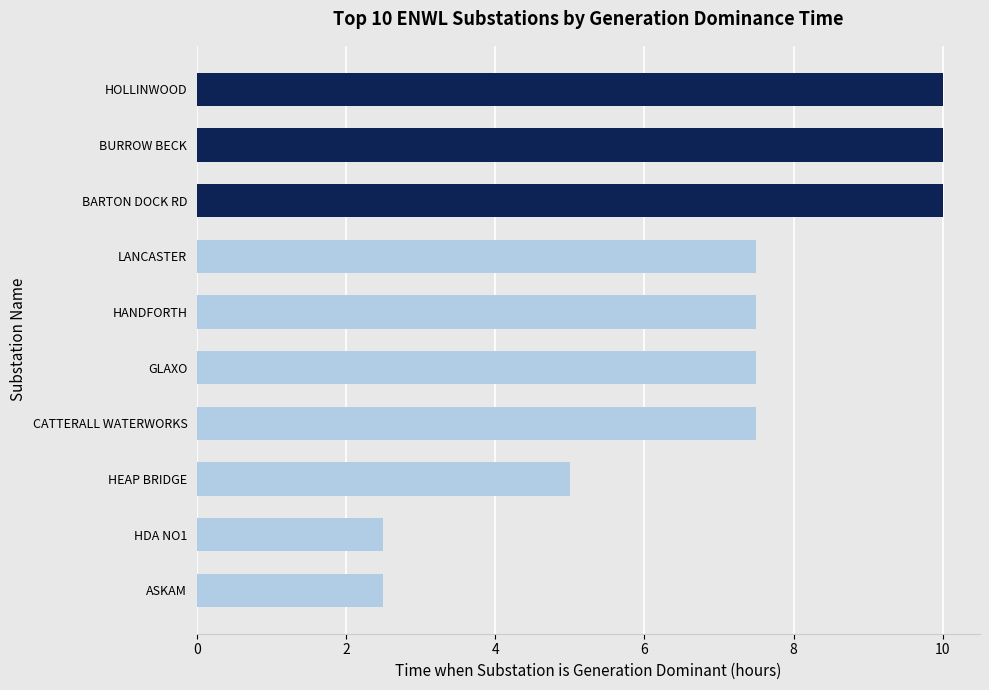

What is the smallest value displayed?

2.5